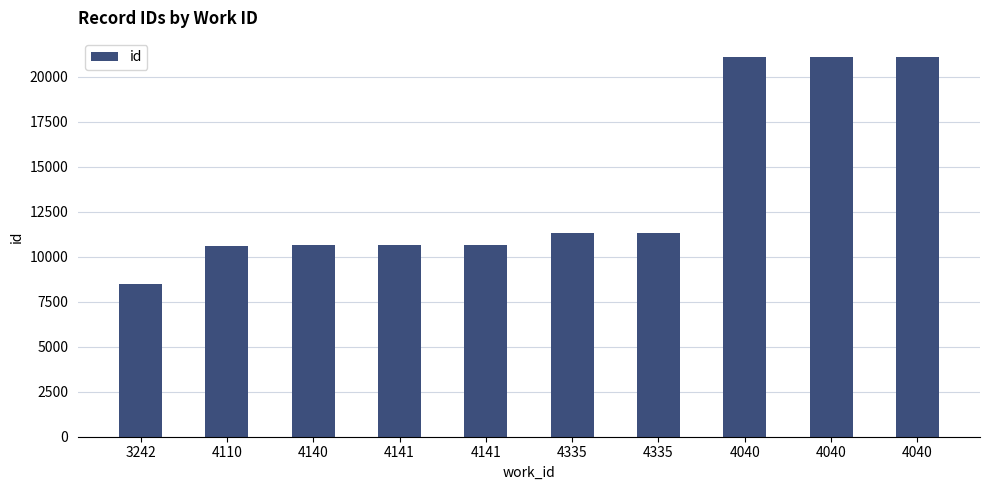

How many data points does each series have?

10